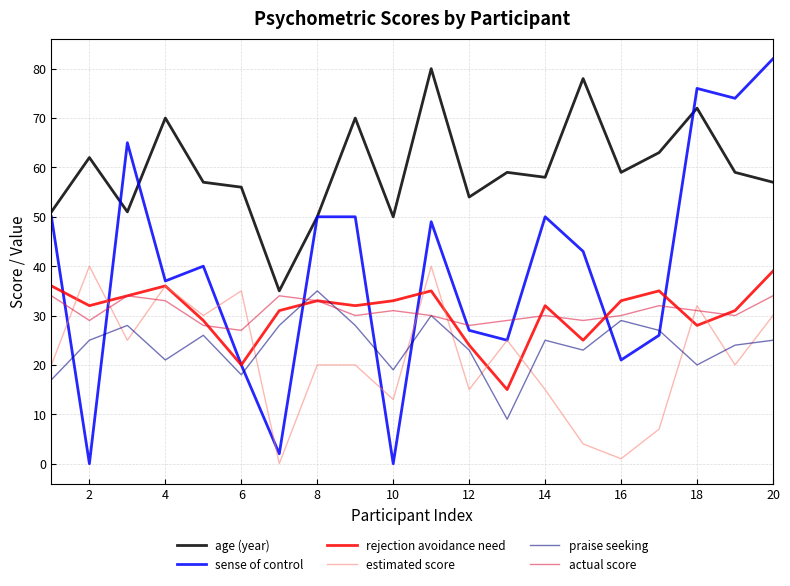

True or false: rejection avoidance need and age (year) intersect in this chart.

False